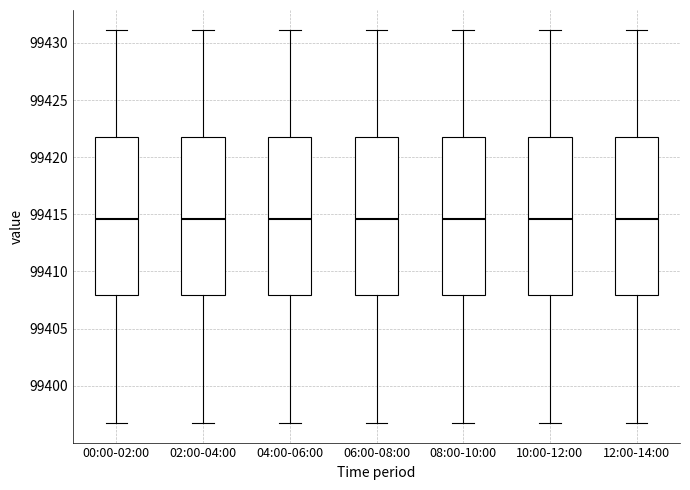

Reading left to right, read every box against the y-axis: the position of its median line, the range the box covers, and the ends of its whiskers. The values are not printed on the chart, so give them approximately, as read against the axis.

00:00-02:00: median 99414.5, box 99408.0 to 99421.5, whiskers 99397.0 to 99431.0
02:00-04:00: median 99414.5, box 99408.0 to 99421.5, whiskers 99397.0 to 99431.0
04:00-06:00: median 99414.5, box 99408.0 to 99421.5, whiskers 99397.0 to 99431.0
06:00-08:00: median 99414.5, box 99408.0 to 99421.5, whiskers 99397.0 to 99431.0
08:00-10:00: median 99414.5, box 99408.0 to 99421.5, whiskers 99397.0 to 99431.0
10:00-12:00: median 99414.5, box 99408.0 to 99421.5, whiskers 99397.0 to 99431.0
12:00-14:00: median 99414.5, box 99408.0 to 99421.5, whiskers 99397.0 to 99431.0